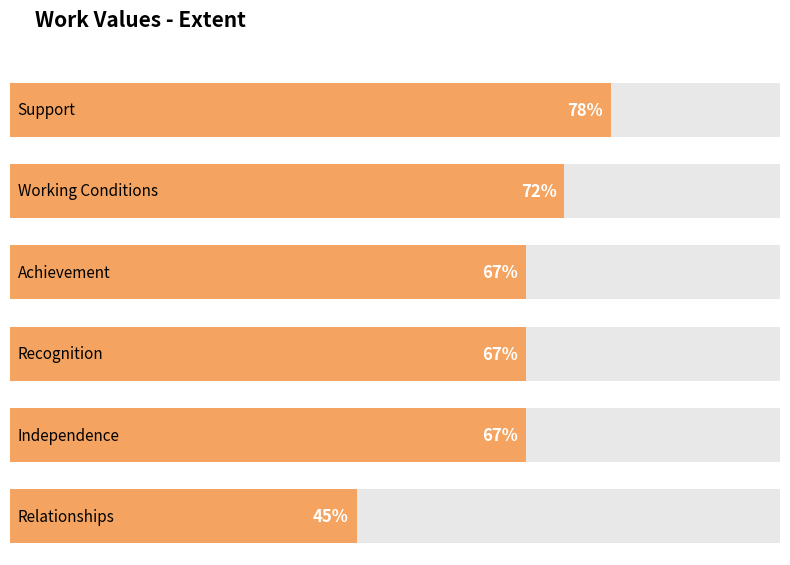

Rank the categories by value from lowest to highest.

Relationships, Achievement, Recognition, Independence, Working Conditions, Support